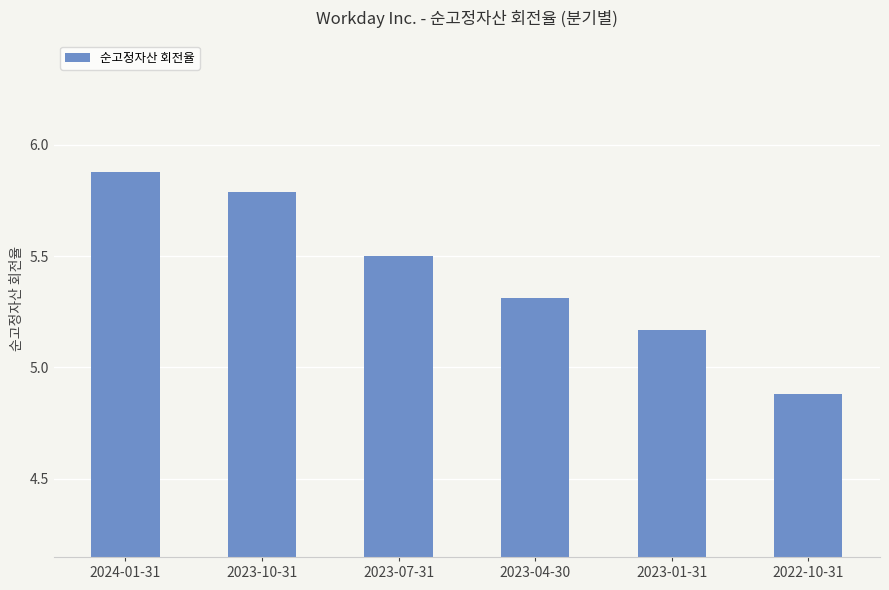

What is the average value?

5.4